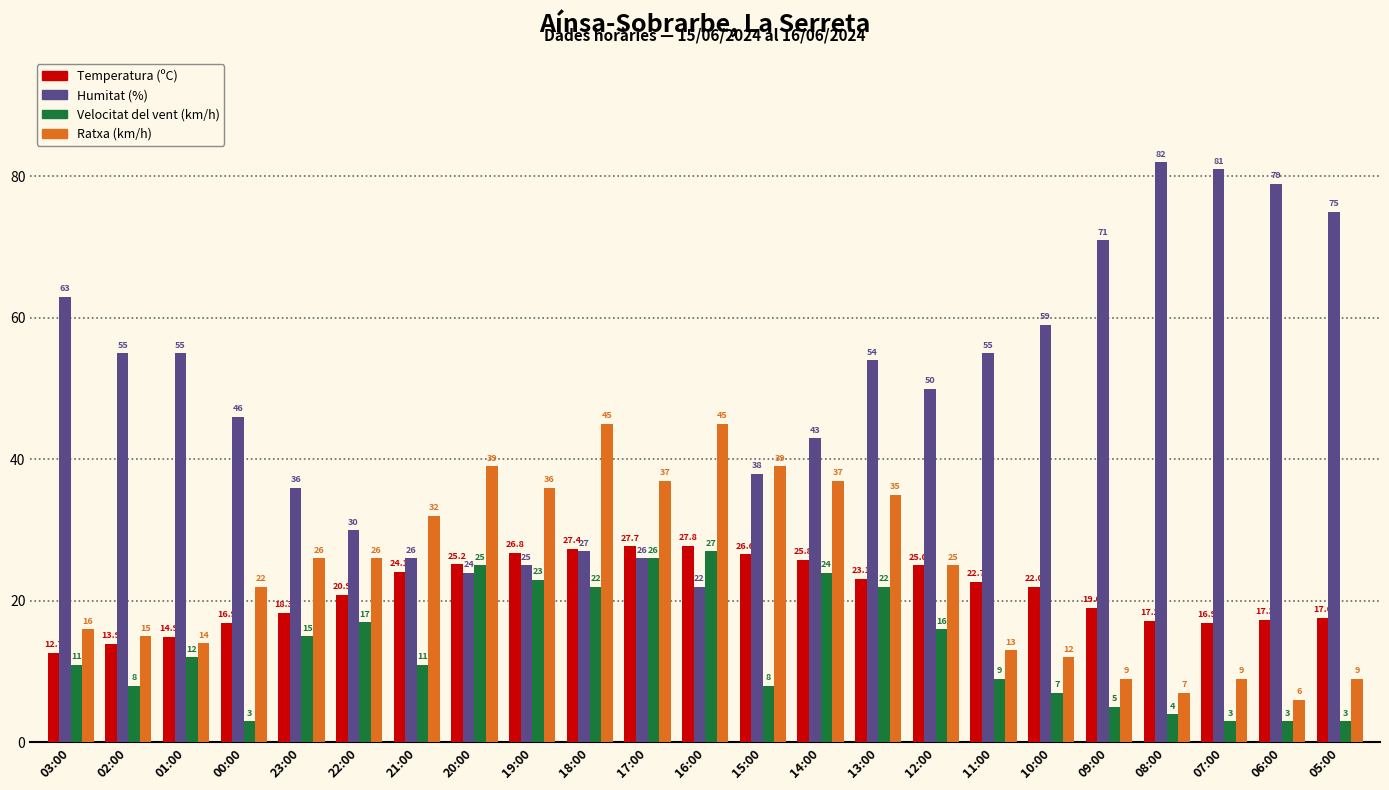

What is the difference between the second highest and second lowest values in the Ratxa (km/h) series?

38.0